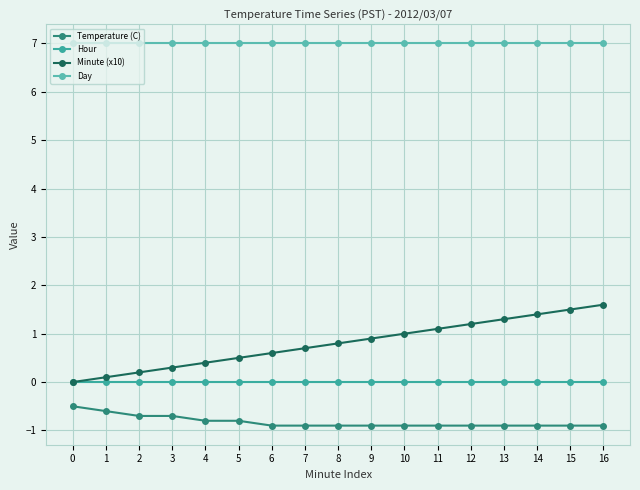

True or false: Minute (x10) has a value of 0.6 at 13.

False